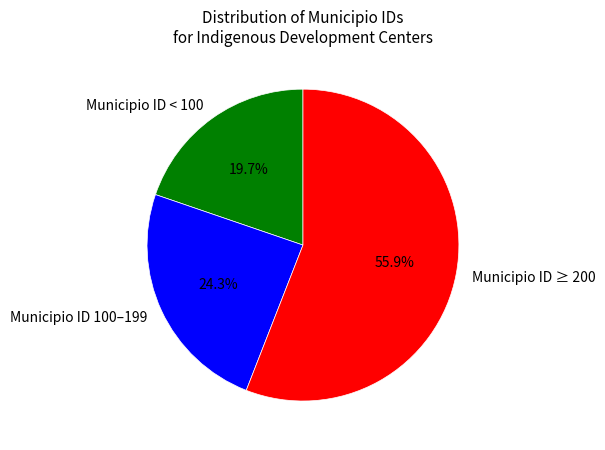

Count the number of slices in the pie.

3